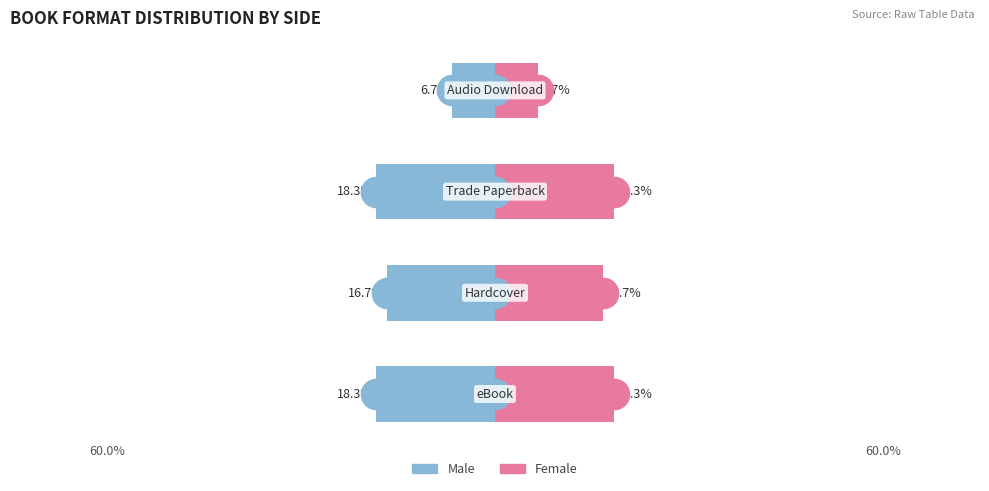

What is the maximum value shown in the chart?

18.3